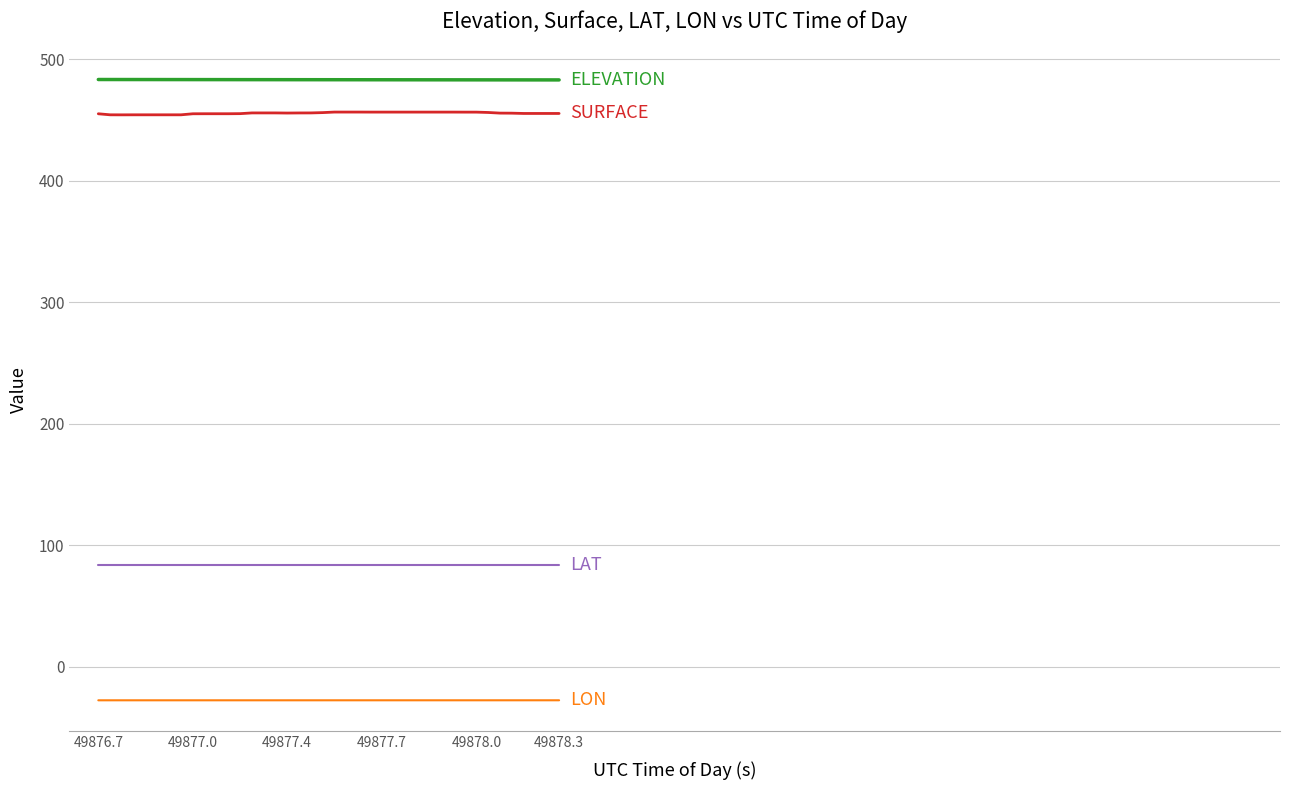

What is the smallest value displayed?

-27.5